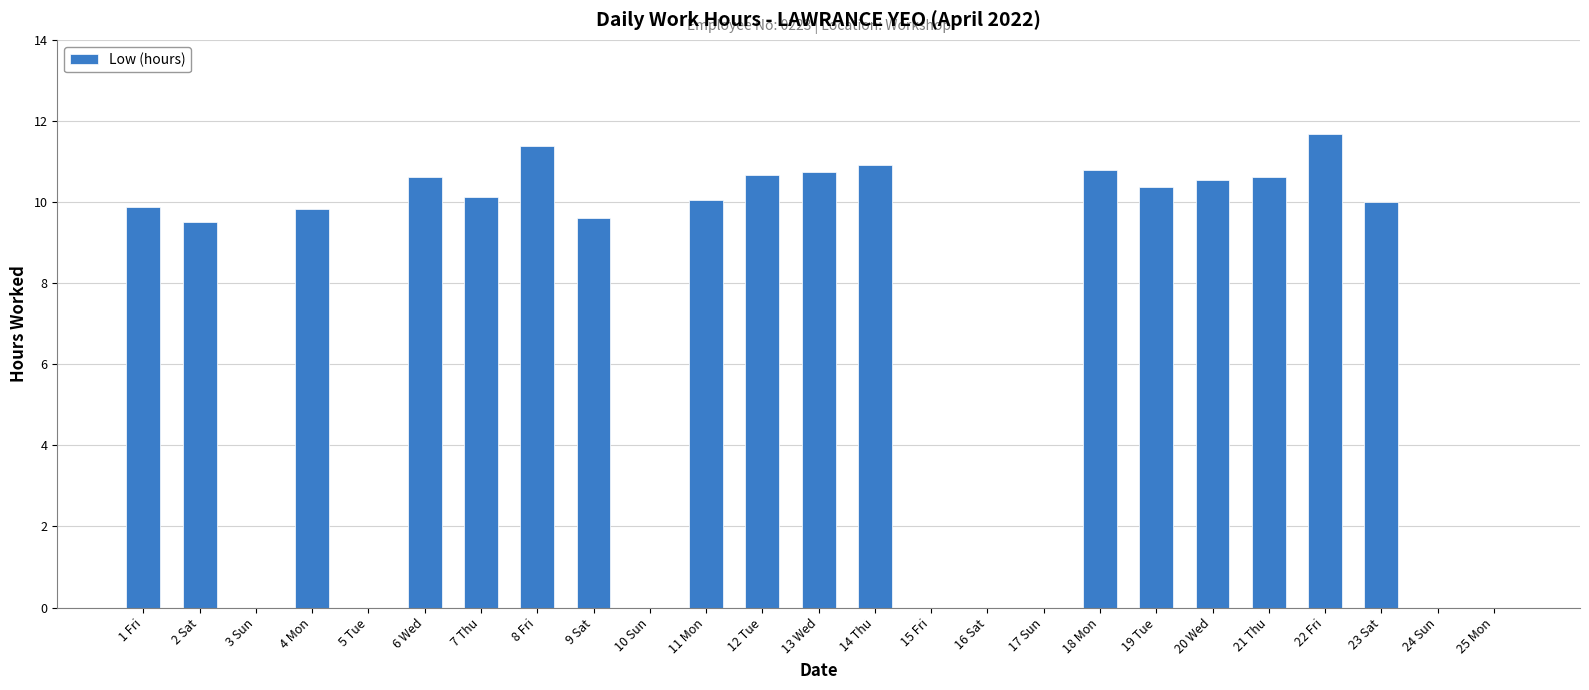

Read the value at 2 Sat.

9.5